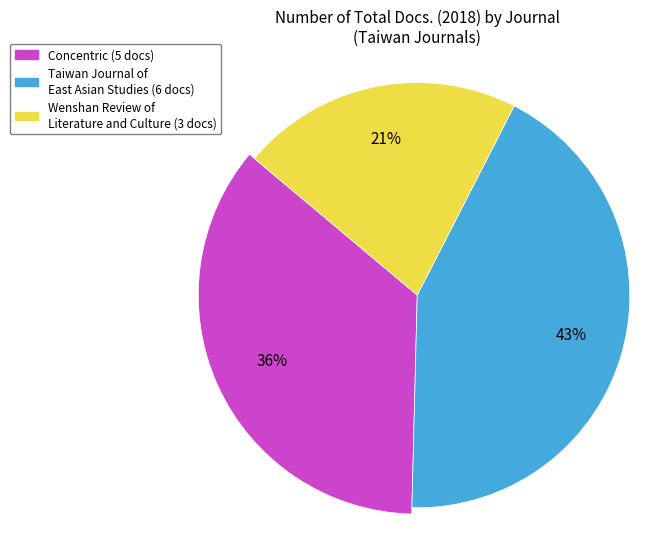

Which category has the biggest portion of the pie?

Taiwan Journal of East Asian Studies